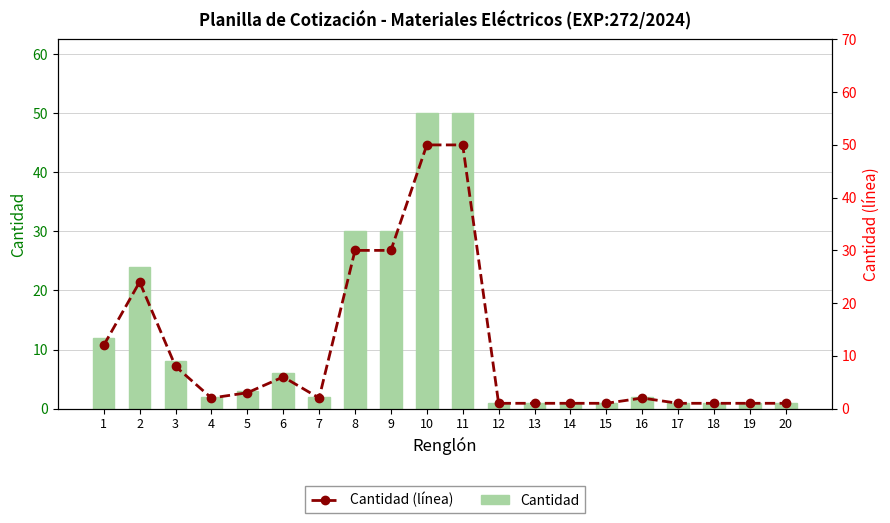

What are all the series names shown in the legend?

Cantidad, Cantidad (línea)